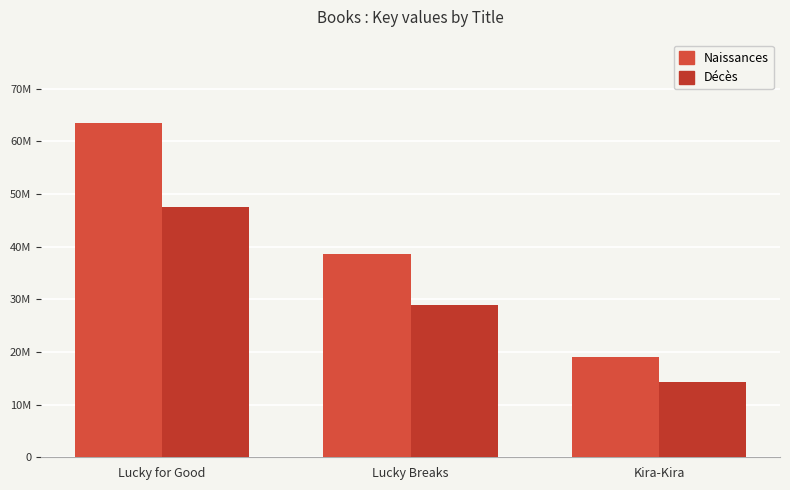

What is the label of the 2nd bar from the left?

Lucky Breaks